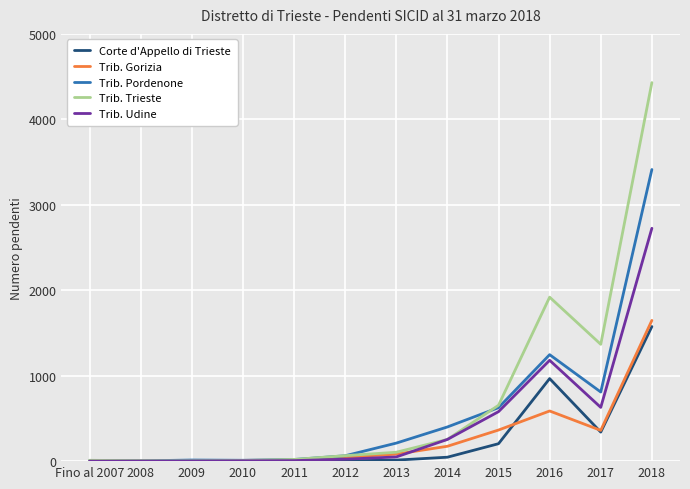

What is the label of the 11th point from the left?

2017